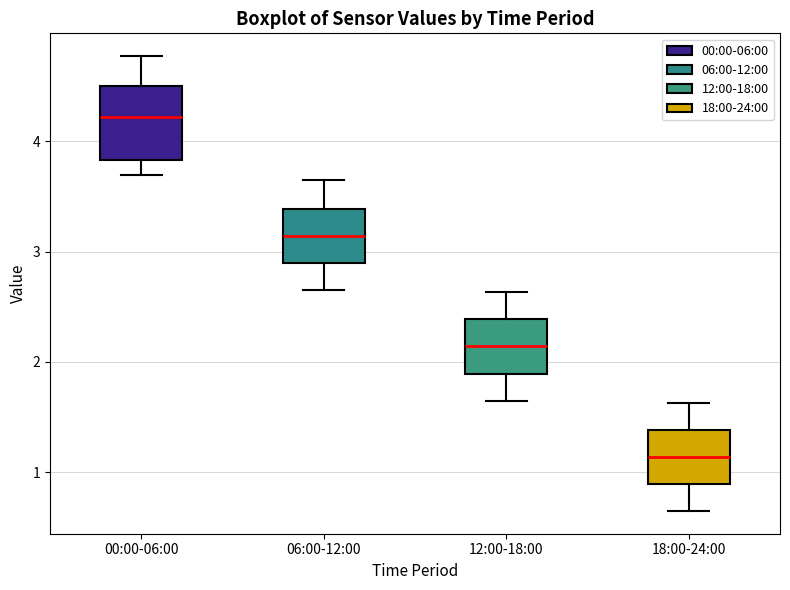

Which box's median line is the highest?

00:00-06:00